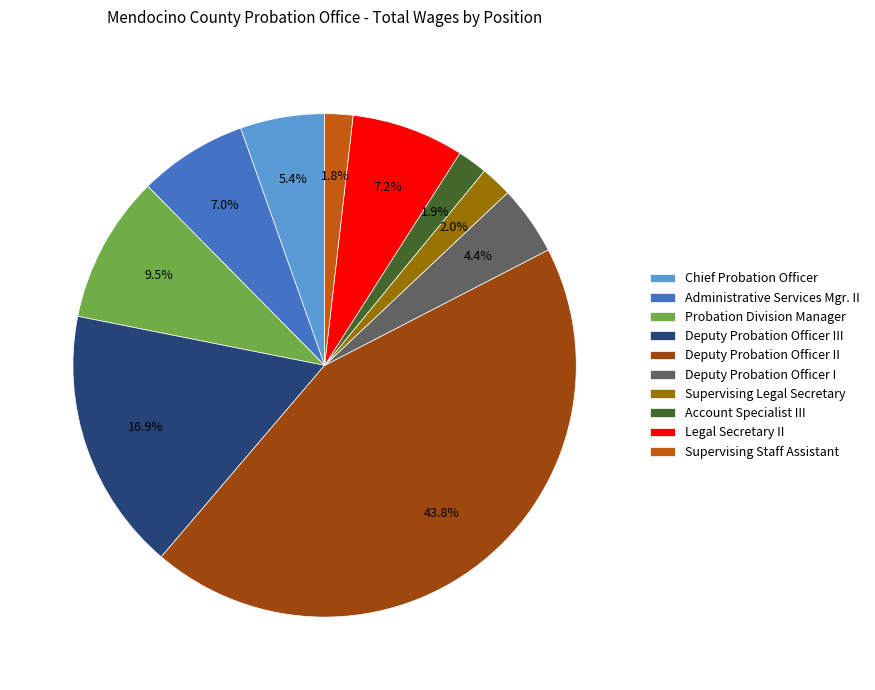

How much of the chart is everything except Deputy Probation Officer II?

56.2%